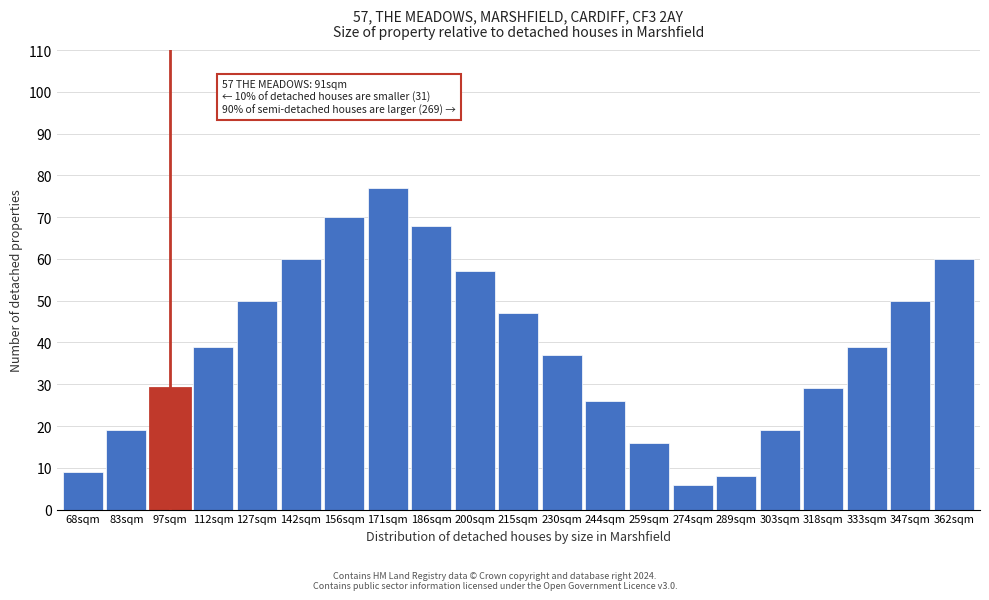

Reading right to left, transcribe all the data shown in this chart.

60	50	39	29	19	8	6	16	26	37	47	57	68	77	70	60	50	39	29	19	9